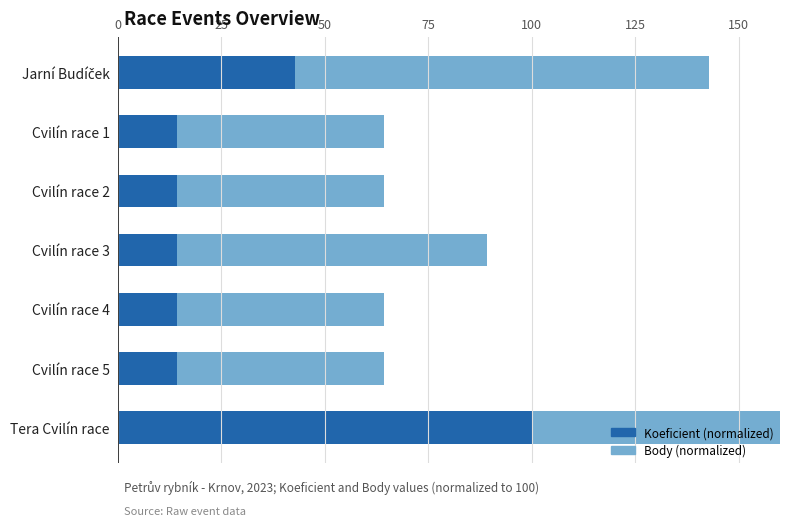

What are all the series names shown in the legend?

Koeficient (normalized), Body (normalized)